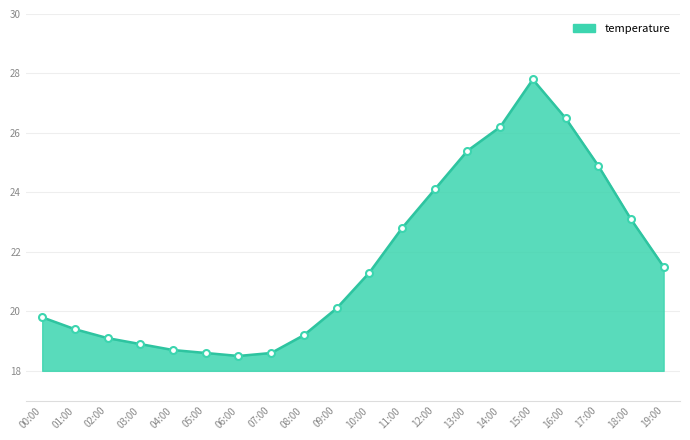

What is the difference between the second highest and minimum values?

8.0